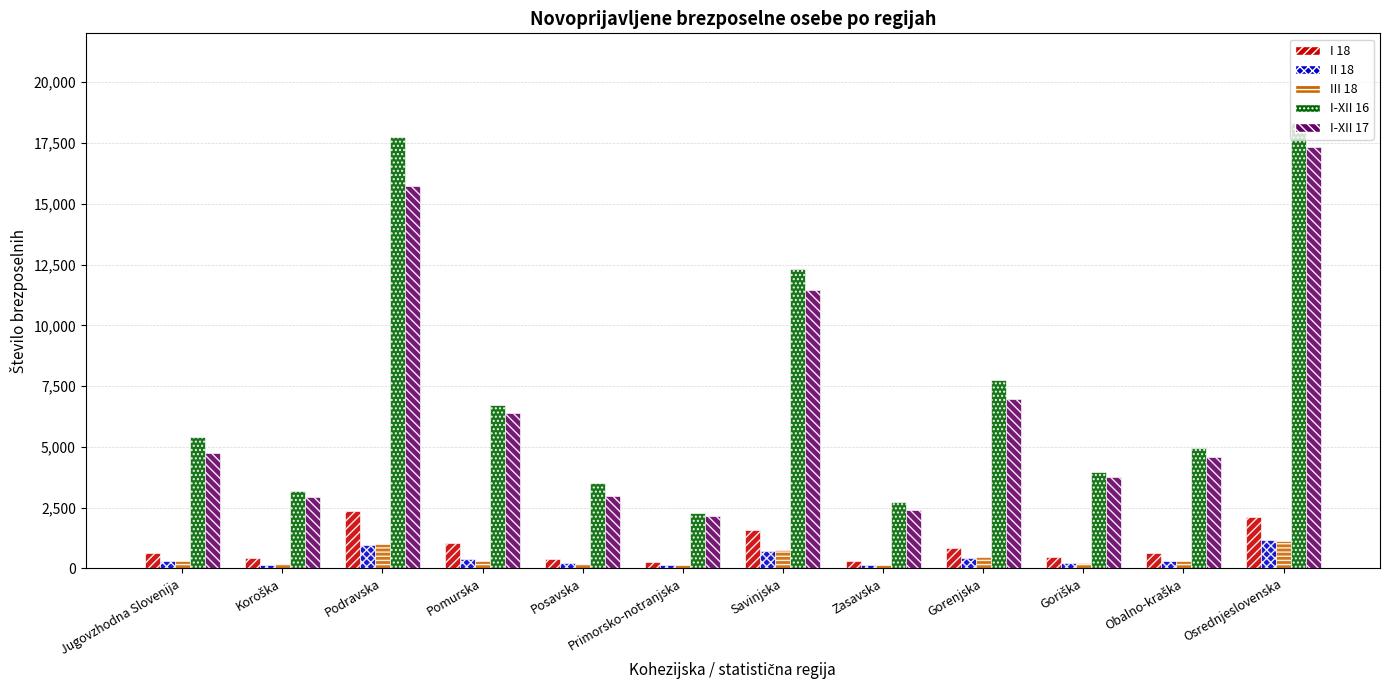

How many bars are there in each group?

5